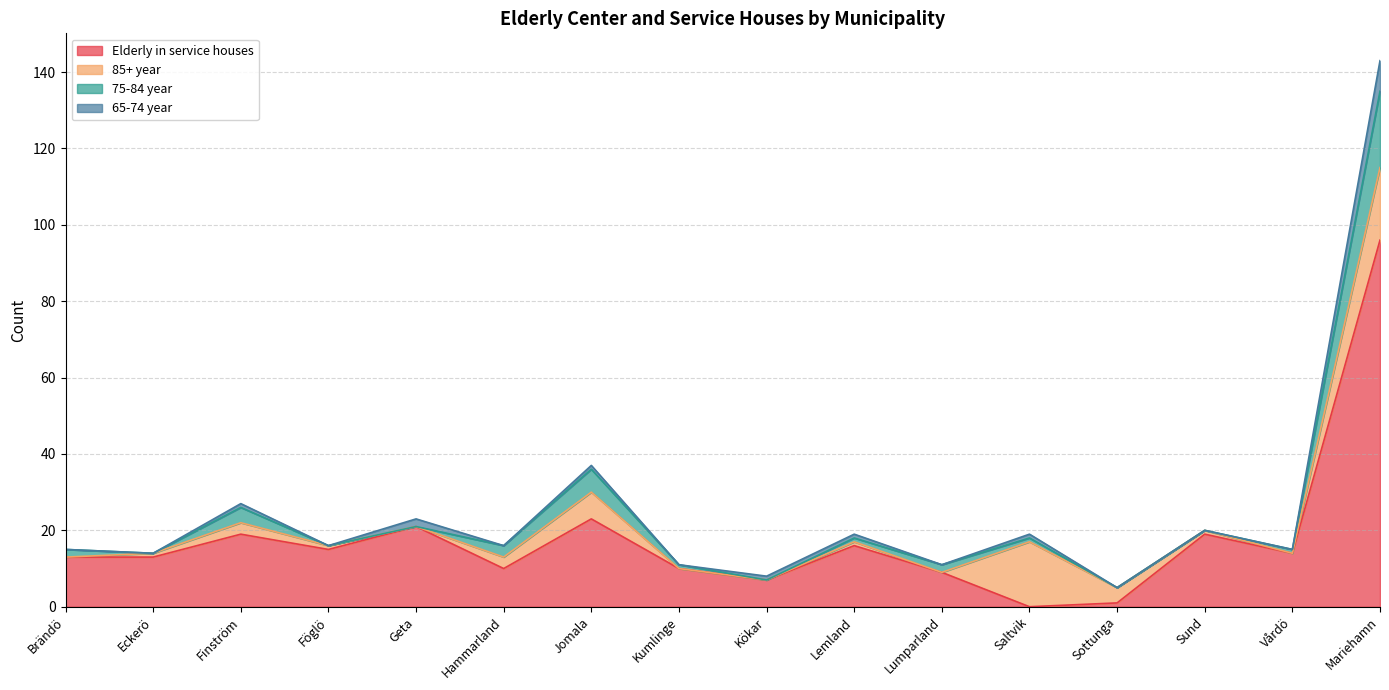

What are all the series names shown in the legend?

Elderly in service houses, 85+ year, 75-84 year, 65-74 year